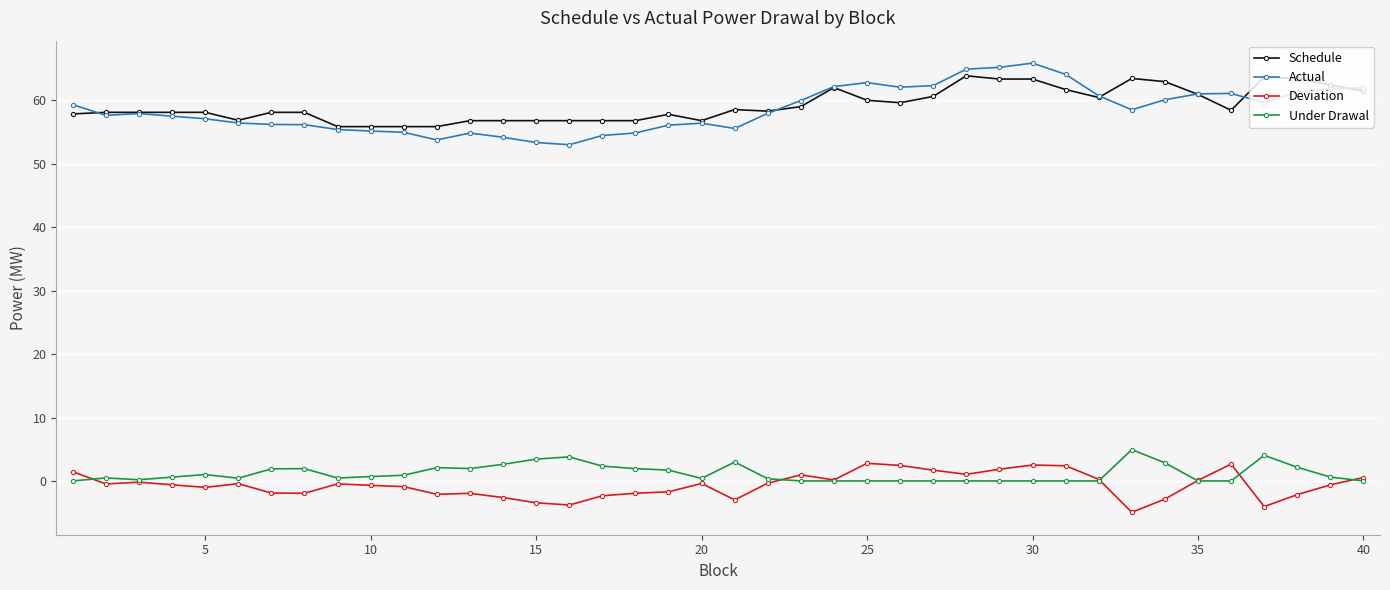

True or false: Schedule and Under Drawal cross at least once.

False